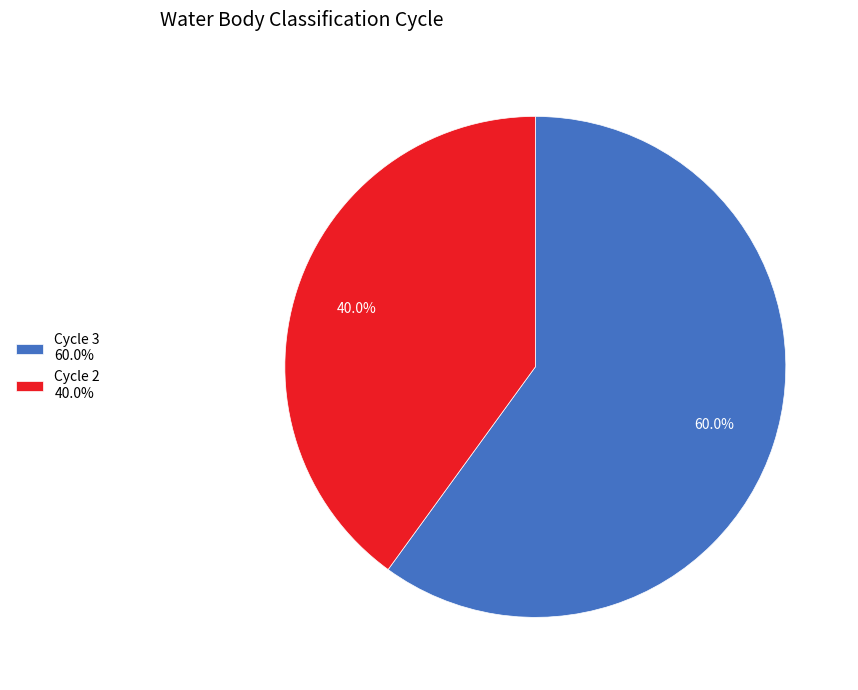

What is the total percentage of Cycle 3 and Cycle 2?

100.0%